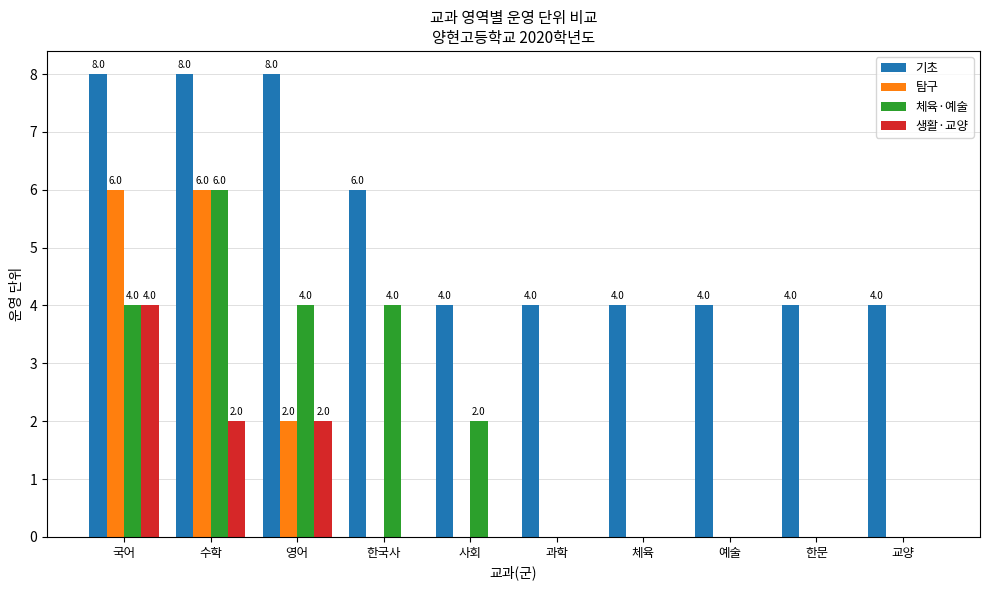

The 탐구 series shows 3 at 교양. True or false?

False